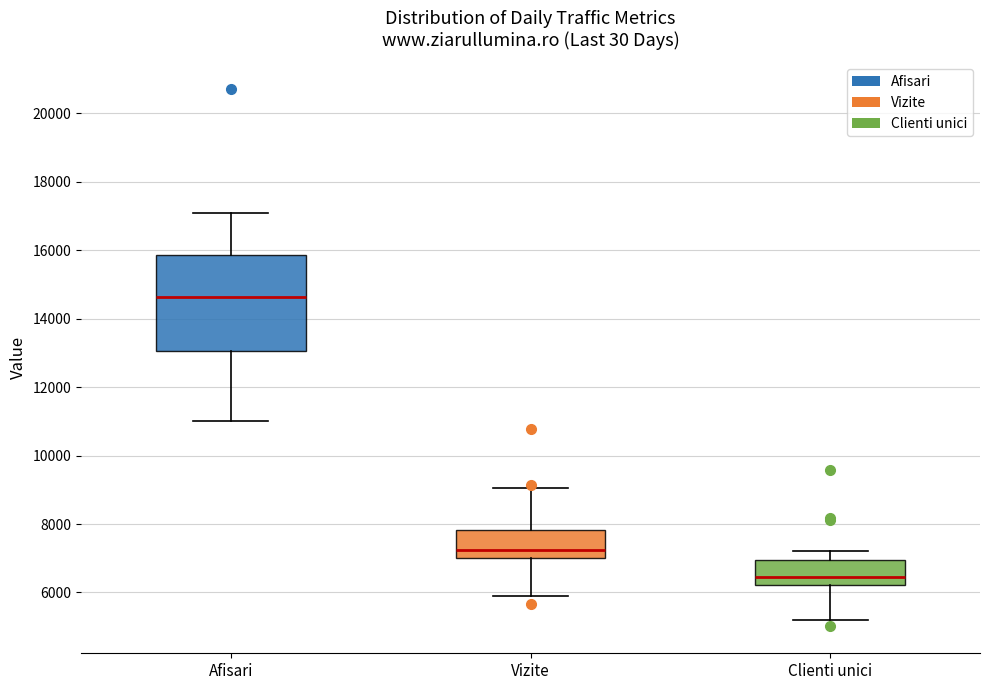

Where does the upper whisker of the box for Clienti unici end on the y-axis? The values are not printed on the chart, so give them approximately, as read against the axis.

7200